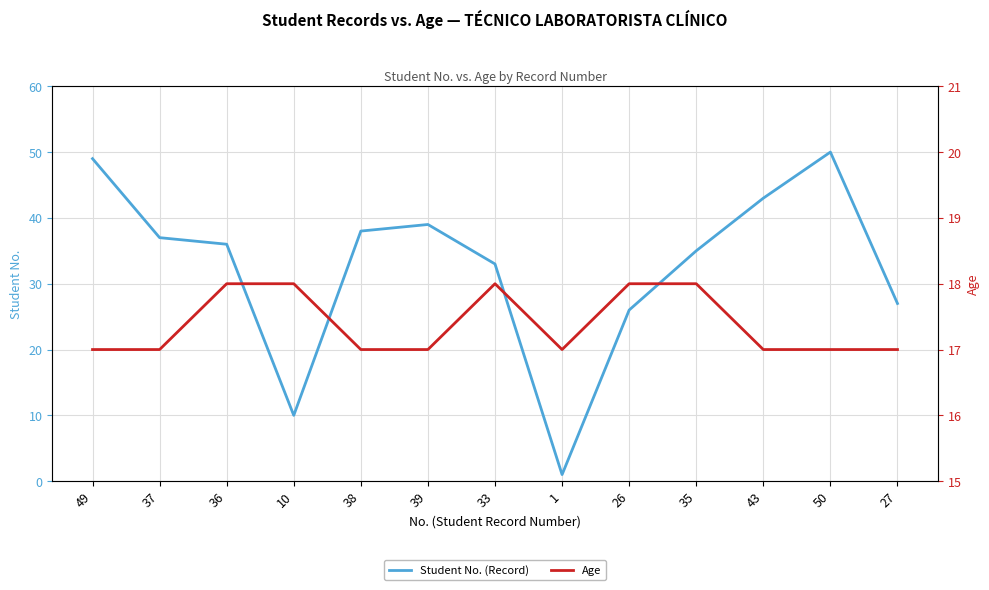

What is the sum of all Age values?

226